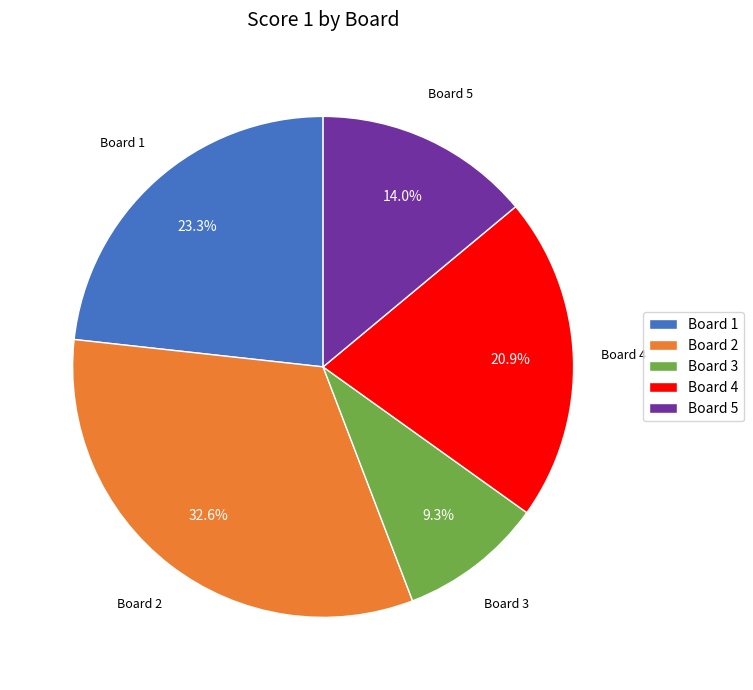

How many segments does this pie chart have?

5